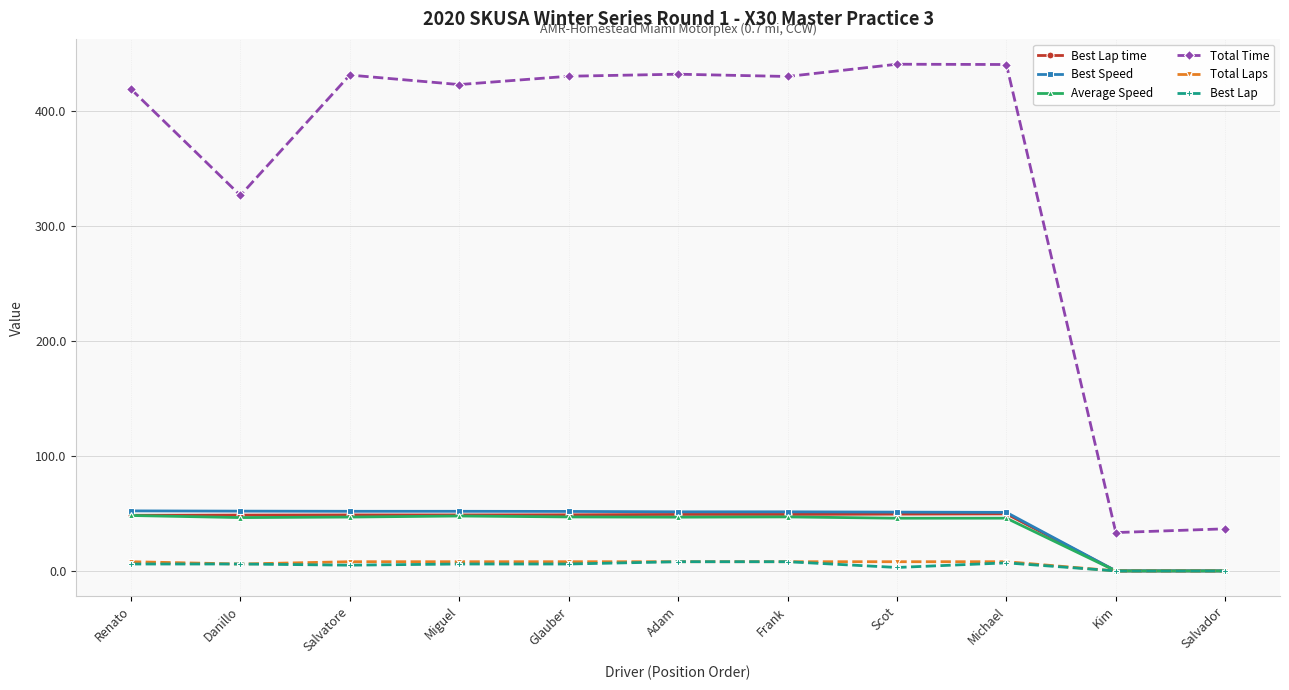

Between Danillo and Michael, which series saw the biggest shift?

Total Time